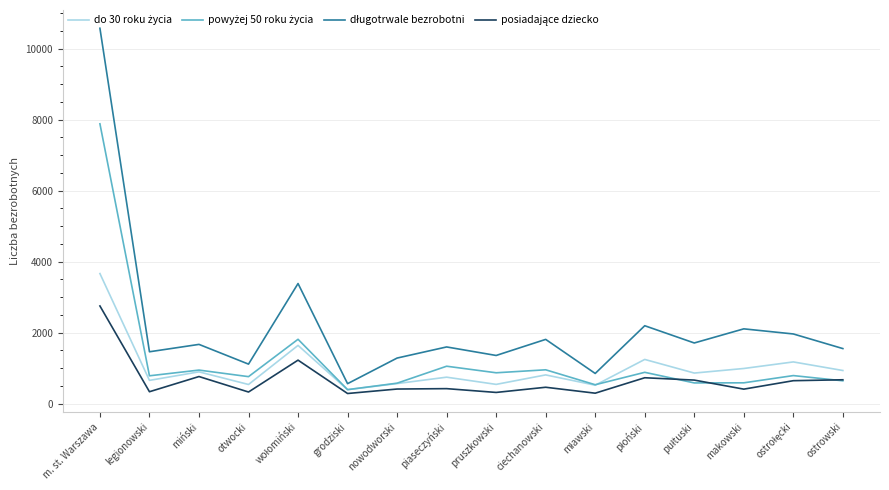

Which label corresponds to the largest value in the chart?

m. st. Warszawa